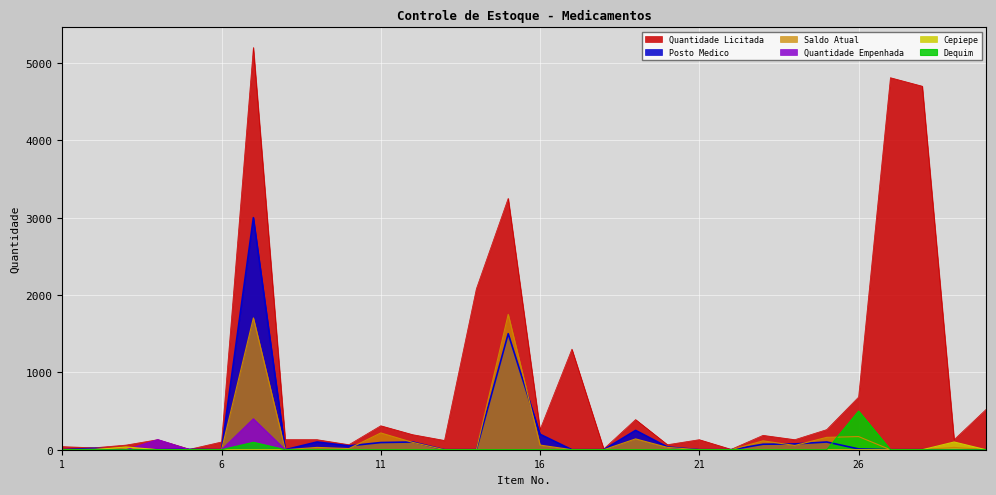

Which series has the largest range (max minus min)?

Quantidade Licitada